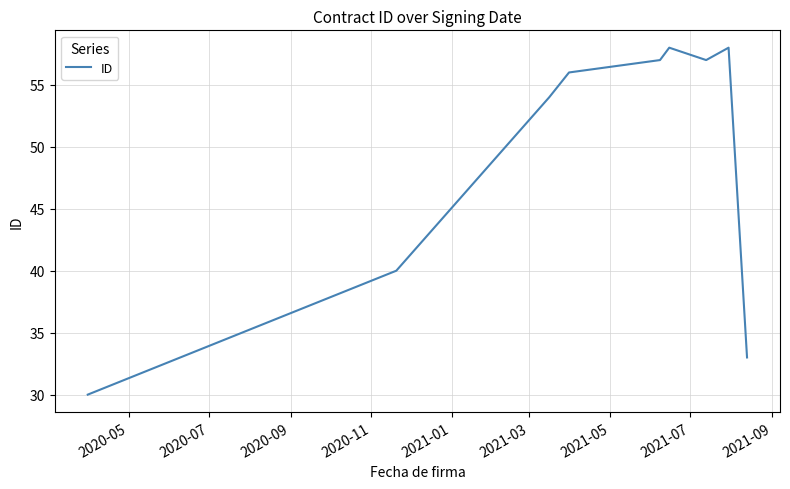

What is the maximum value shown in the chart?

58